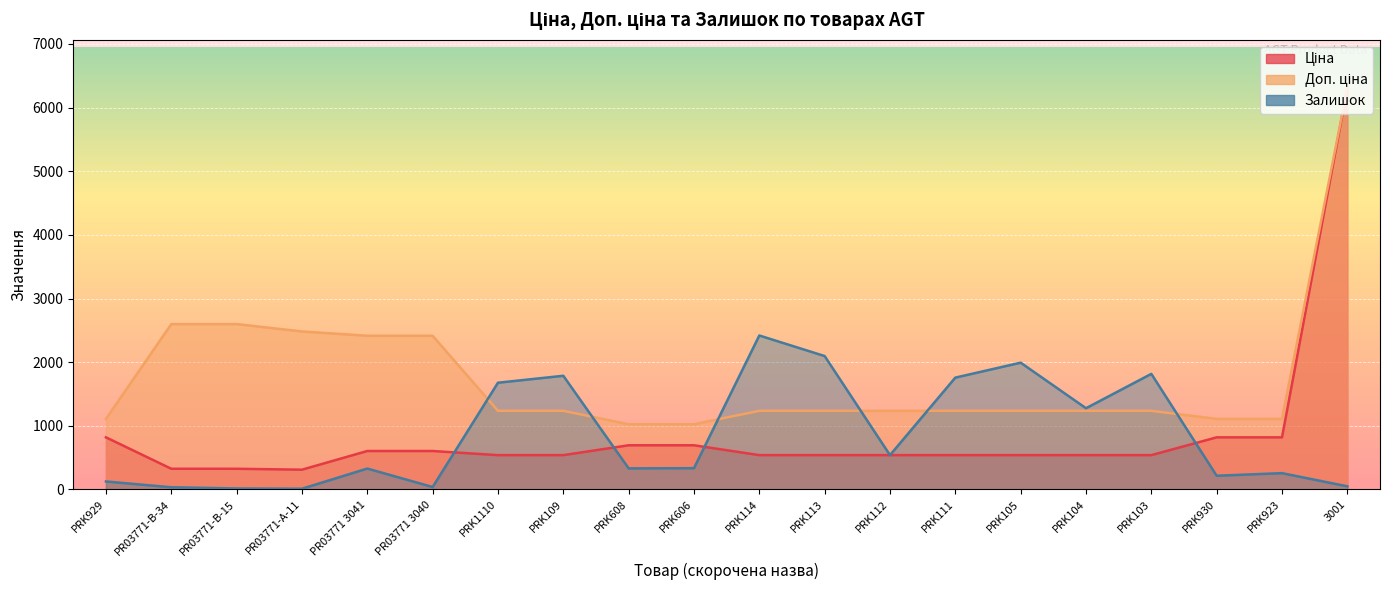

What are all the series names shown in the legend?

Ціна, Доп. ціна, Залишок